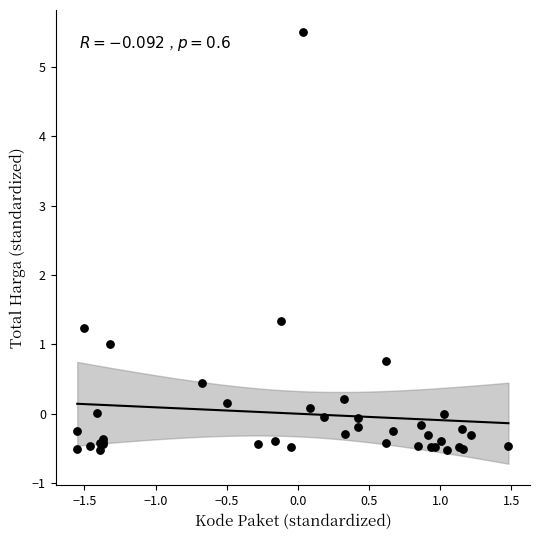

What Y value in the scatter plot is closest to 2?

1.3